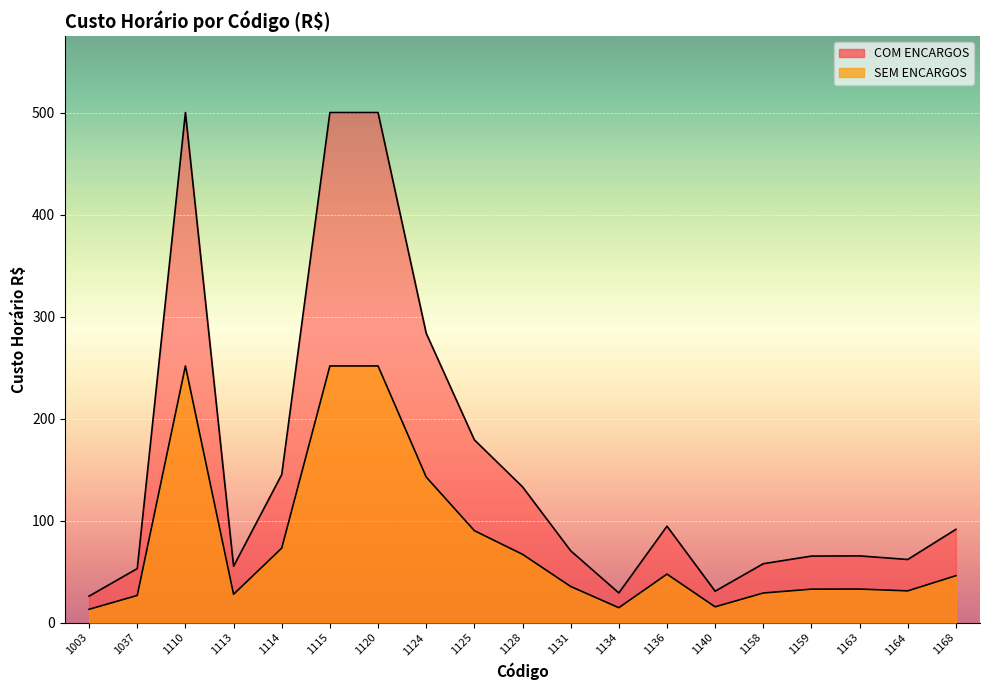

How many data points in COM ENCARGOS are above 70?

10